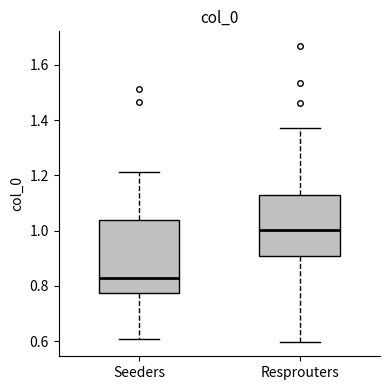

Where does the upper whisker of the box for Resprouters end on the y-axis? The values are not printed on the chart, so give them approximately, as read against the axis.

1.38